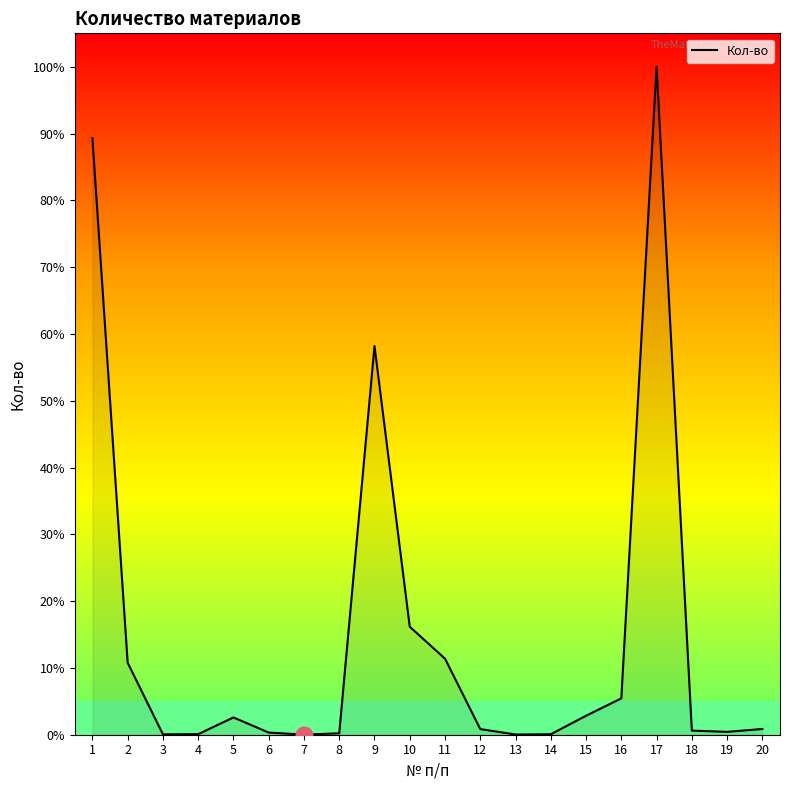

Is this an area chart (filled region under the line)?

Yes